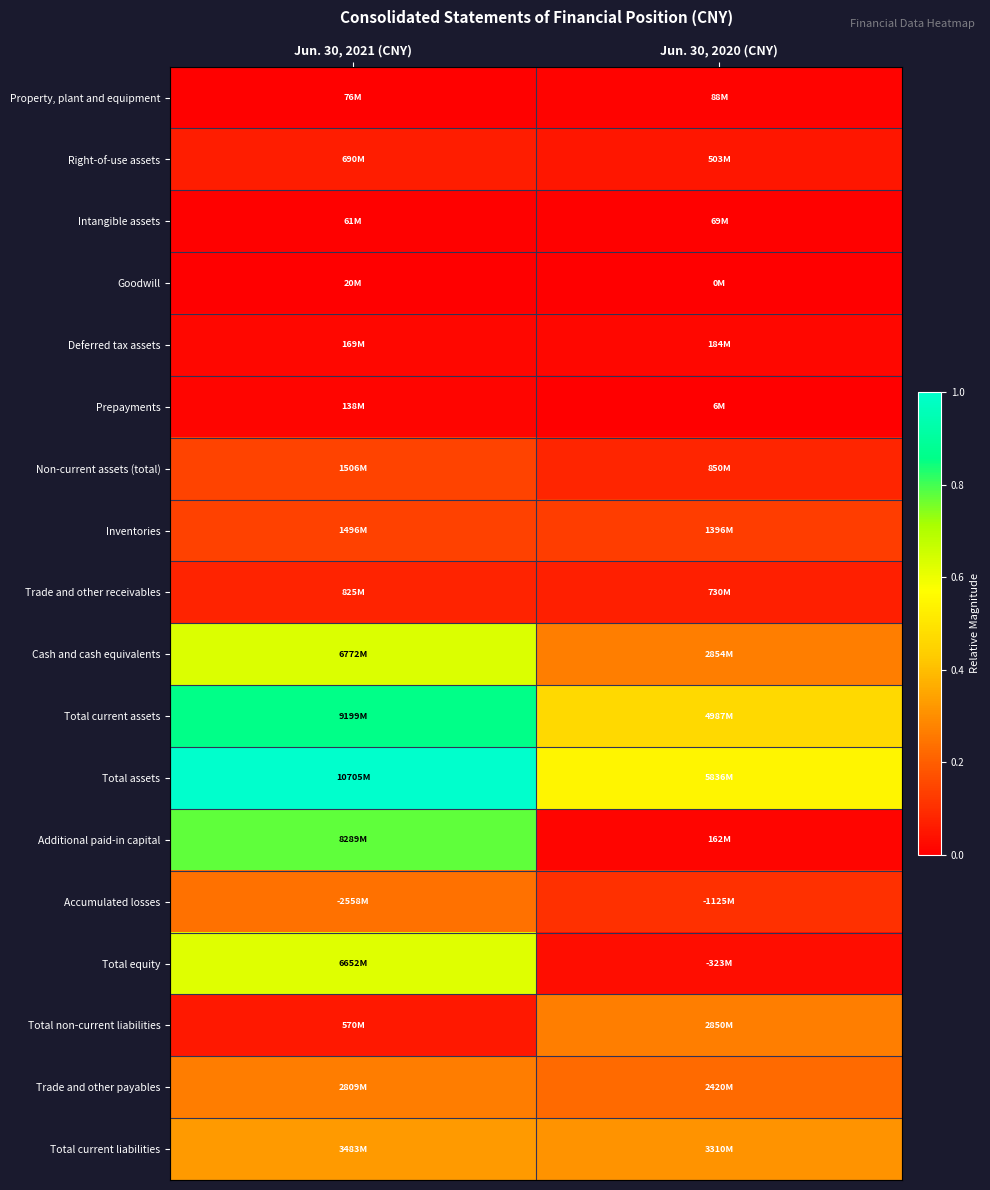

What is the difference between the highest and lowest values at Jun. 30, 2020 (CNY)?

0.5